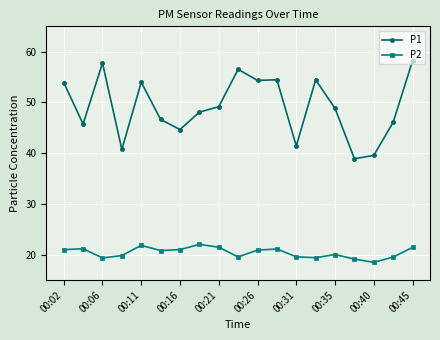

Which series has the widest spread of values?

P1